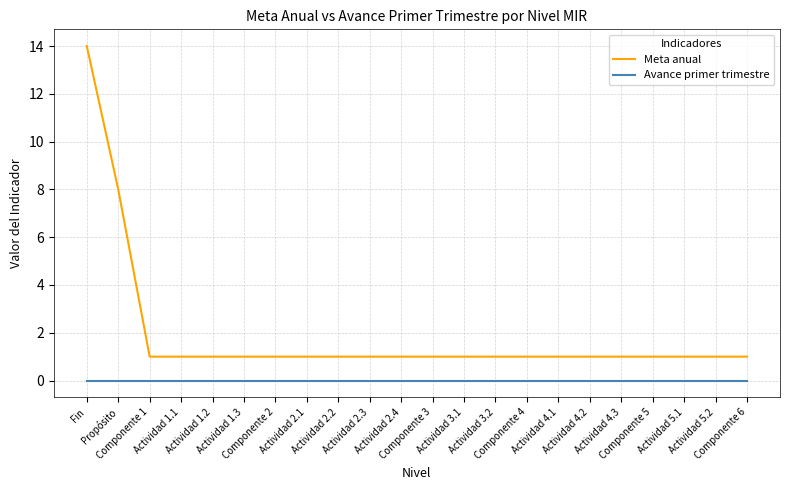

How many series are shown in this chart?

2